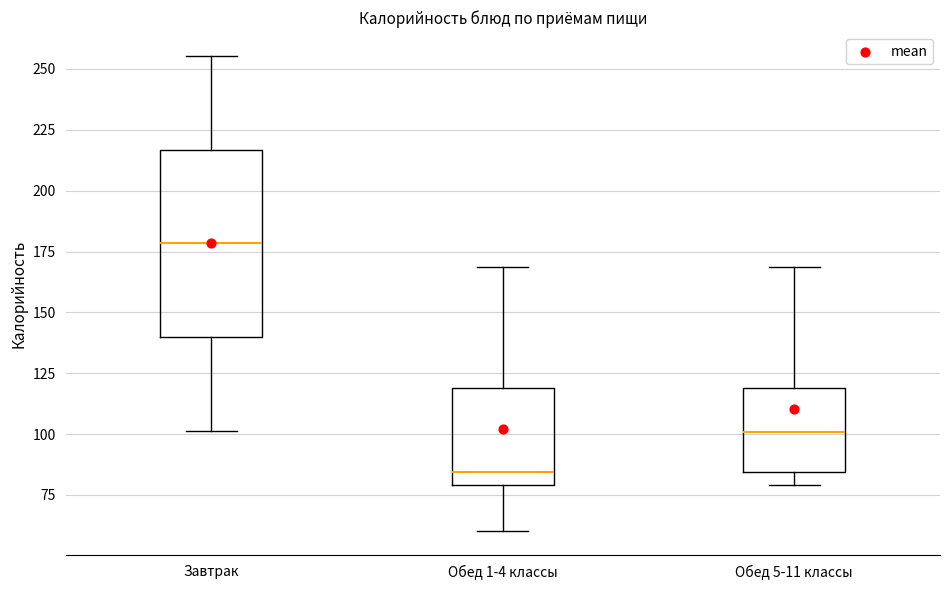

Which box has the highest median line?

Завтрак